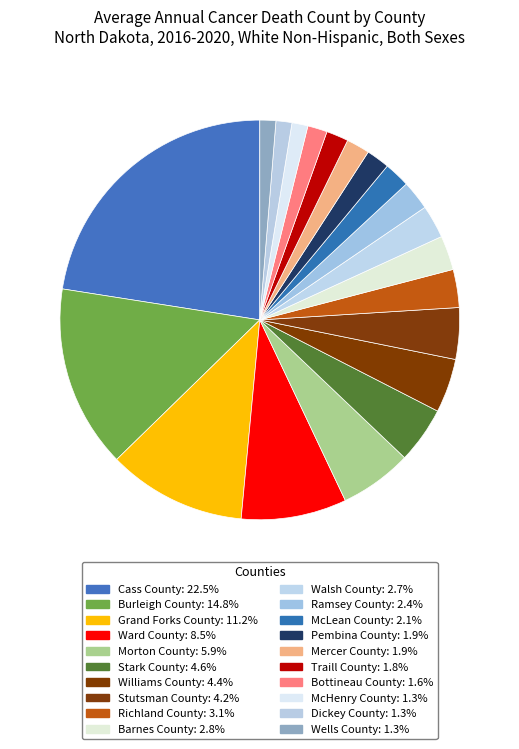

True or false: Ward County accounts for 9% of the total.

True